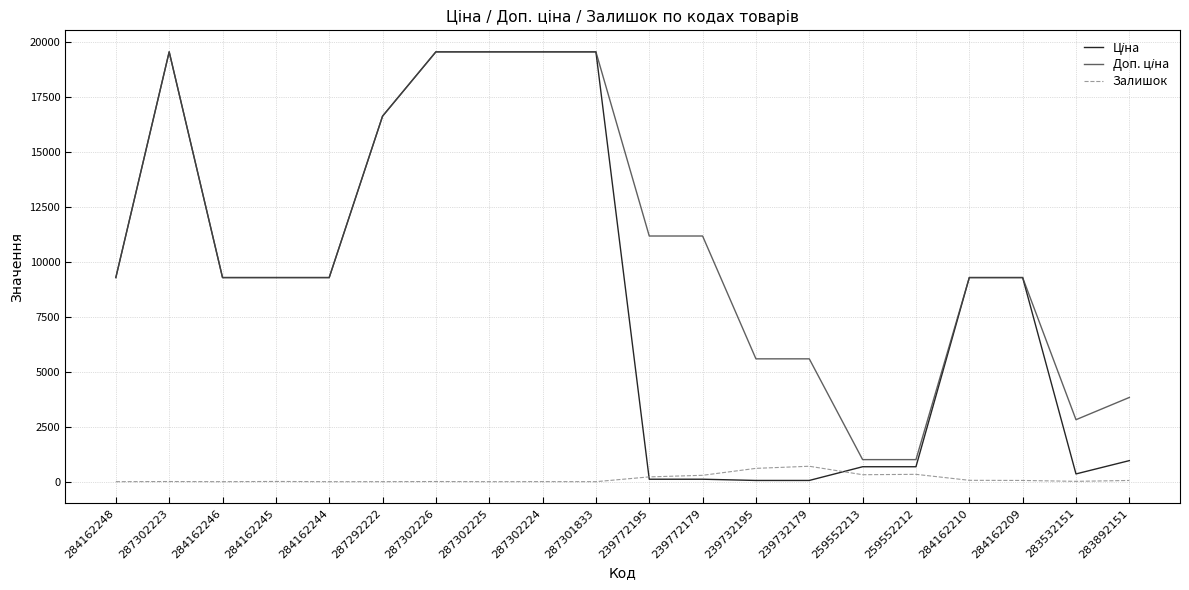

What is the total value across all series at 287302225?

39129.8